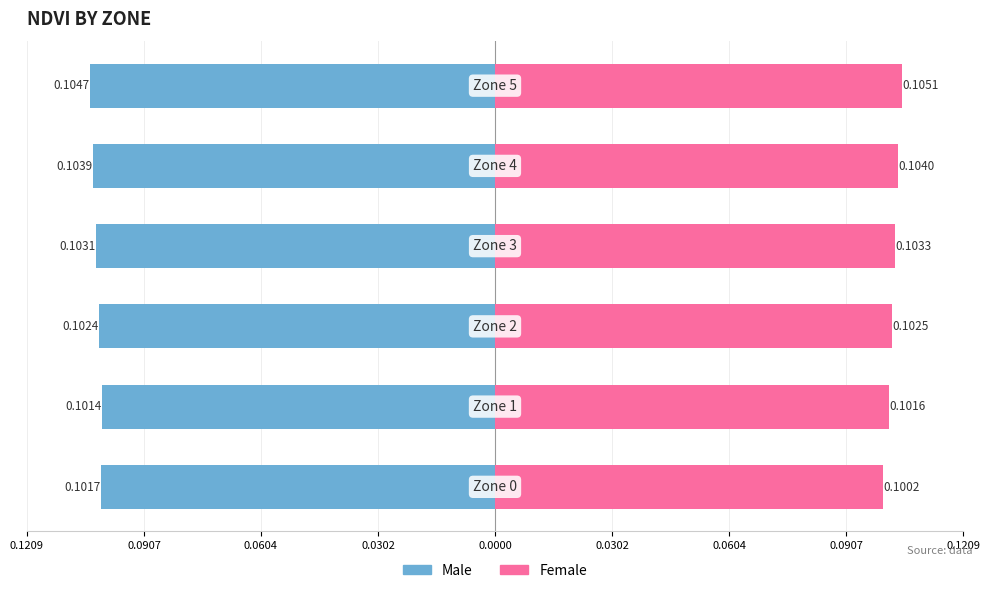

How many Female values are between 0 and 1?

6